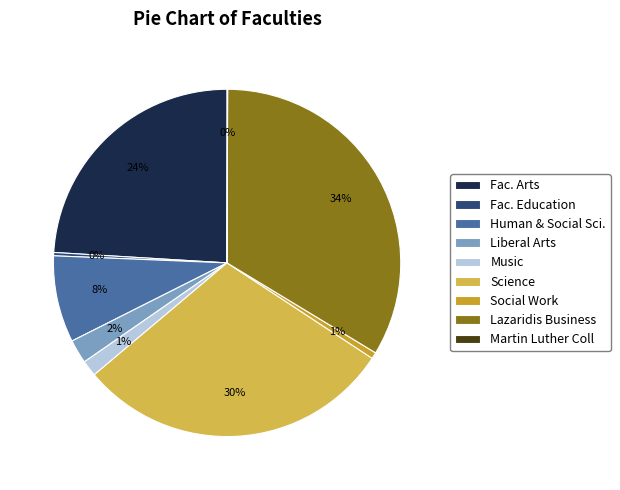

Do Science and Fac. Education together represent more than half of the pie?

No